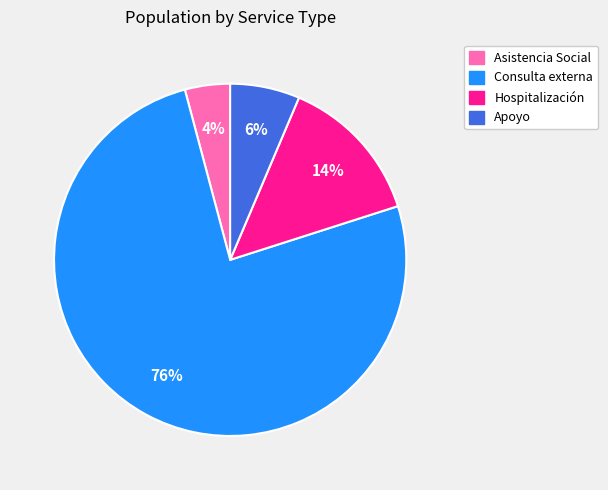

Count the number of slices in the pie.

4